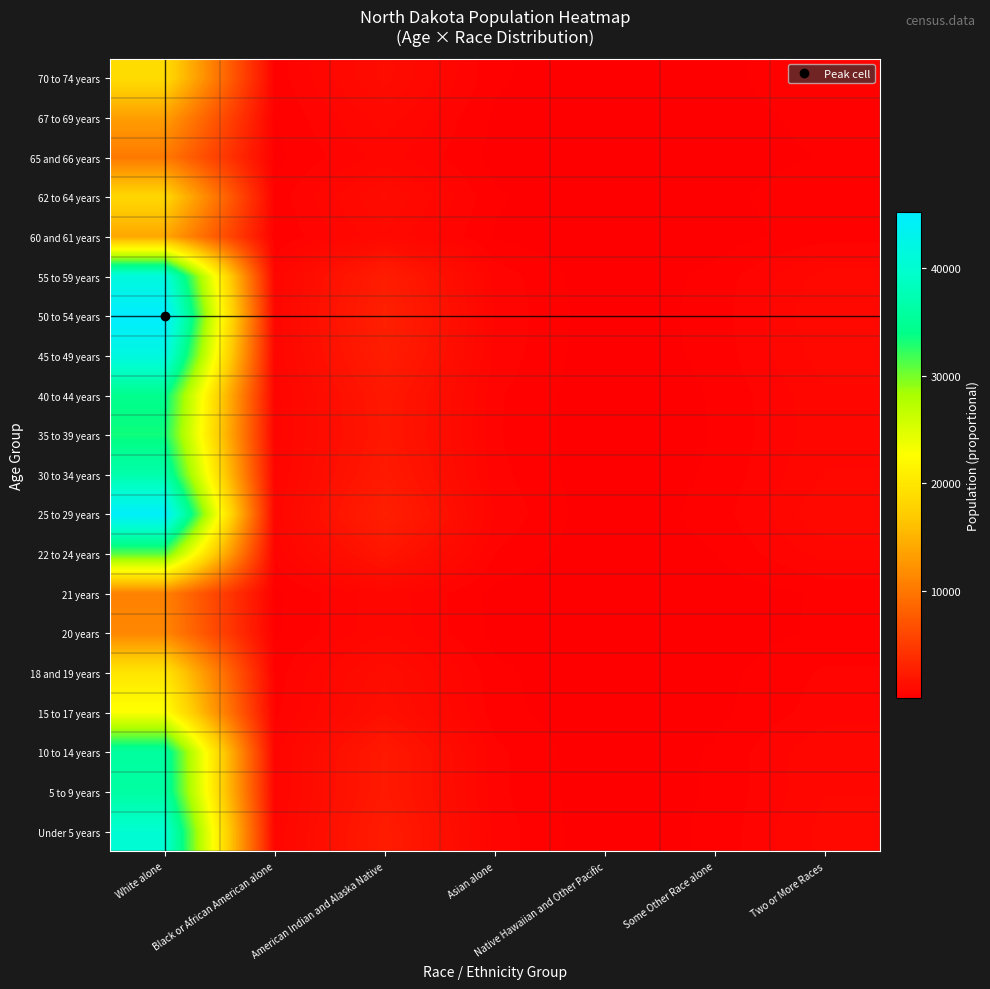

Reading left to right, extract all data points from this chart.

Under 5 years: White alone=40143.3	Black or African American alone=527.8	American Indian and Alaska Native=2426.1	Asian alone=458.1	Native Hawaiian and Other Pacific=21.2	Some Other Race alone=232.7	Two or More Races=785.9
5 to 9 years: White alone=36075.4	Black or African American alone=474.3	American Indian and Alaska Native=2180.3	Asian alone=411.7	Native Hawaiian and Other Pacific=19.1	Some Other Race alone=209.1	Two or More Races=706.3
10 to 14 years: White alone=35817.9	Black or African American alone=470.9	American Indian and Alaska Native=2164.7	Asian alone=408.7	Native Hawaiian and Other Pacific=18.9	Some Other Race alone=207.6	Two or More Races=701.2
15 to 17 years: White alone=22873.4	Black or African American alone=300.7	American Indian and Alaska Native=1382.4	Asian alone=261.0	Native Hawaiian and Other Pacific=12.1	Some Other Race alone=132.6	Two or More Races=447.8
18 and 19 years: White alone=19861.4	Black or African American alone=261.1	American Indian and Alaska Native=1200.3	Asian alone=226.6	Native Hawaiian and Other Pacific=10.5	Some Other Race alone=115.1	Two or More Races=388.8
20 years: White alone=11237.8	Black or African American alone=147.7	American Indian and Alaska Native=679.2	Asian alone=128.2	Native Hawaiian and Other Pacific=5.9	Some Other Race alone=65.1	Two or More Races=220.0
21 years: White alone=10808.4	Black or African American alone=142.1	American Indian and Alaska Native=653.2	Asian alone=123.3	Native Hawaiian and Other Pacific=5.7	Some Other Race alone=62.6	Two or More Races=211.6
22 to 24 years: White alone=31024.5	Black or African American alone=407.9	American Indian and Alaska Native=1875.0	Asian alone=354.0	Native Hawaiian and Other Pacific=16.4	Some Other Race alone=179.8	Two or More Races=607.4
25 to 29 years: White alone=44645.0	Black or African American alone=587.0	American Indian and Alaska Native=2698.2	Asian alone=509.5	Native Hawaiian and Other Pacific=23.6	Some Other Race alone=258.7	Two or More Races=874.0
30 to 34 years: White alone=36807.2	Black or African American alone=483.9	American Indian and Alaska Native=2224.5	Asian alone=420.0	Native Hawaiian and Other Pacific=19.5	Some Other Race alone=213.3	Two or More Races=720.6
35 to 39 years: White alone=33365.0	Black or African American alone=438.7	American Indian and Alaska Native=2016.4	Asian alone=380.7	Native Hawaiian and Other Pacific=17.6	Some Other Race alone=193.4	Two or More Races=653.2
40 to 44 years: White alone=34384.0	Black or African American alone=452.1	American Indian and Alaska Native=2078.0	Asian alone=392.4	Native Hawaiian and Other Pacific=18.2	Some Other Race alone=199.3	Two or More Races=673.1
45 to 49 years: White alone=41750.1	Black or African American alone=548.9	American Indian and Alaska Native=2523.2	Asian alone=476.4	Native Hawaiian and Other Pacific=22.1	Some Other Race alone=242.0	Two or More Races=817.3
50 to 54 years: White alone=45258.1	Black or African American alone=595.0	American Indian and Alaska Native=2735.2	Asian alone=516.5	Native Hawaiian and Other Pacific=23.9	Some Other Race alone=262.3	Two or More Races=886.0
55 to 59 years: White alone=41359.4	Black or African American alone=543.8	American Indian and Alaska Native=2499.6	Asian alone=472.0	Native Hawaiian and Other Pacific=21.9	Some Other Race alone=239.7	Two or More Races=809.7
60 and 61 years: White alone=14020.2	Black or African American alone=184.3	American Indian and Alaska Native=847.3	Asian alone=160.0	Native Hawaiian and Other Pacific=7.4	Some Other Race alone=81.3	Two or More Races=274.5
62 to 64 years: White alone=18271.7	Black or African American alone=240.2	American Indian and Alaska Native=1104.3	Asian alone=208.5	Native Hawaiian and Other Pacific=9.7	Some Other Race alone=105.9	Two or More Races=357.7
65 and 66 years: White alone=10173.8	Black or African American alone=133.8	American Indian and Alaska Native=614.9	Asian alone=116.1	Native Hawaiian and Other Pacific=5.4	Some Other Race alone=59.0	Two or More Races=199.2
67 to 69 years: White alone=13256.0	Black or African American alone=174.3	American Indian and Alaska Native=801.1	Asian alone=151.3	Native Hawaiian and Other Pacific=7.0	Some Other Race alone=76.8	Two or More Races=259.5
70 to 74 years: White alone=18764.1	Black or African American alone=246.7	American Indian and Alaska Native=1134.0	Asian alone=214.1	Native Hawaiian and Other Pacific=9.9	Some Other Race alone=108.8	Two or More Races=367.3